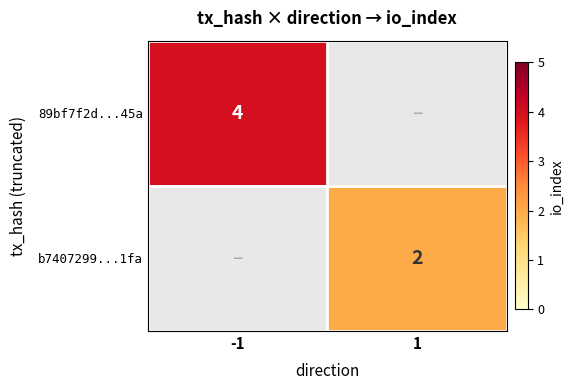

Between 1 and -1, which is larger?

-1